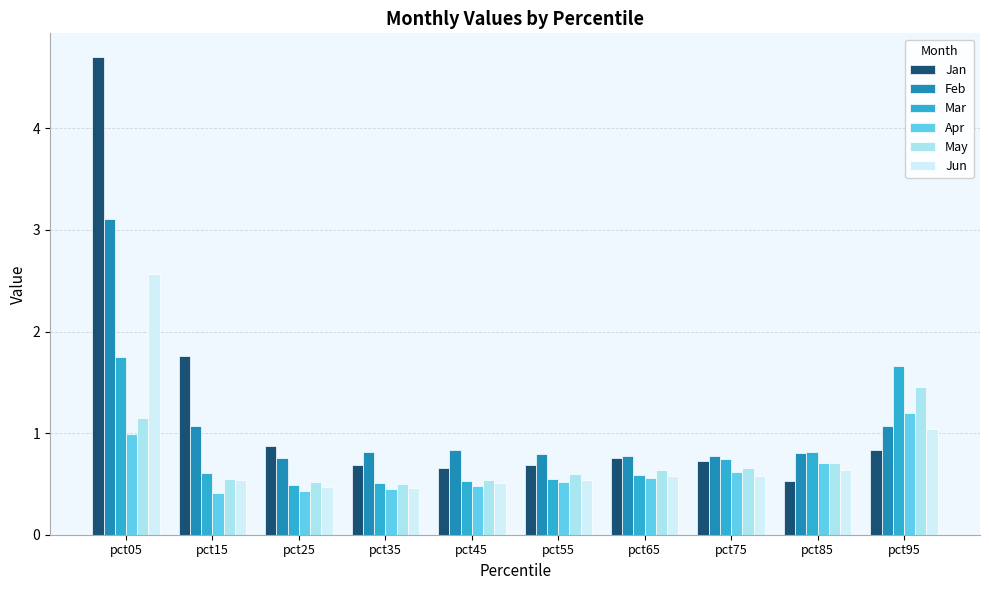

What is the highest value of the Feb series?

3.1